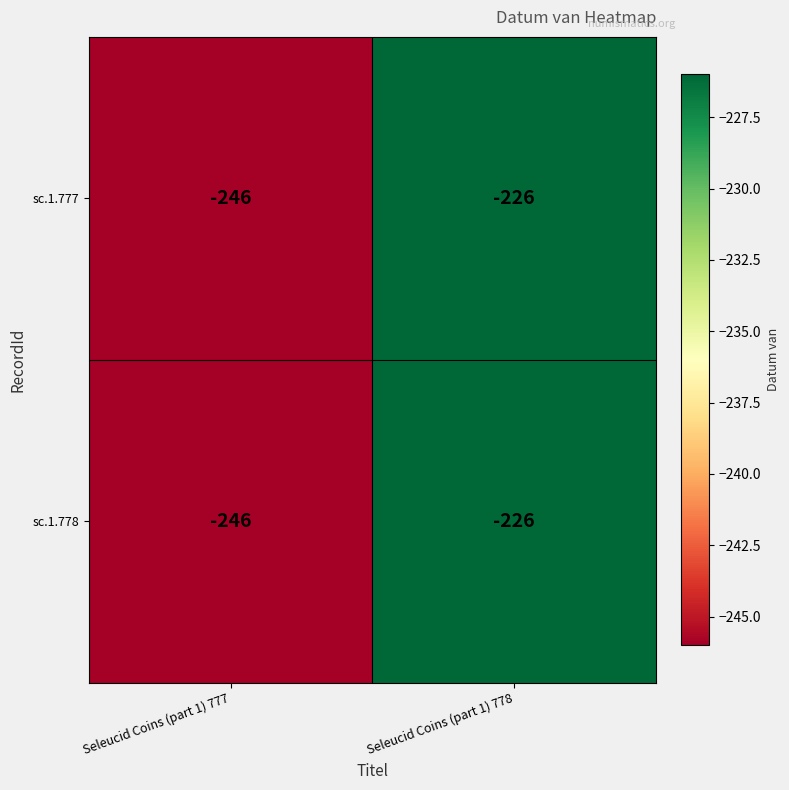

Rank the categories by sc.1.777 value from highest to lowest.

Seleucid Coins (part 1) 778, Seleucid Coins (part 1) 777